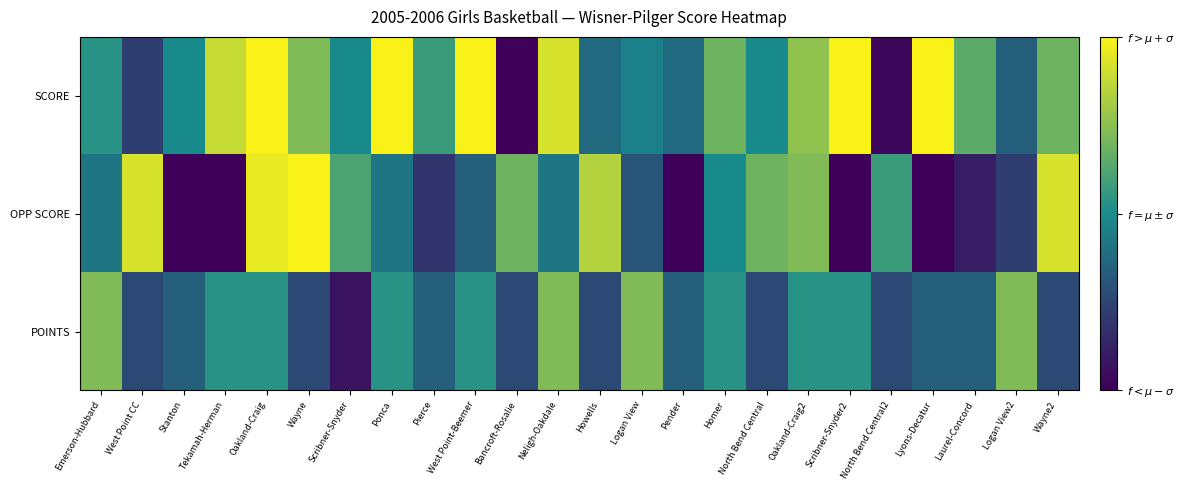

Reading right to left, what are all the values shown in this chart?

SCORE: Wayne2=49	Logan View2=40	Laurel-Concord=48	Lyons-Decatur=65	North Bend Central2=32	Scribner-Snyder2=60	Oakland-Craig2=51	North Bend Central=44	Homer=49	Pender=41	Logan View=43	Howells=41	Neligh-Oakdale=55	Bancroft-Rosalie=29	West Point-Beemer=62	Pierce=46	Ponca=61	Scribner-Snyder=44	Wayne=50	Oakland-Craig=59	Tekamah-Herman=54	Stanton=44	West Point CC=37	Emerson-Hubbard=45
OPP SCORE: Wayne2=55	Logan View2=37	Laurel-Concord=34	Lyons-Decatur=29	North Bend Central2=46	Scribner-Snyder2=31	Oakland-Craig2=50	North Bend Central=49	Homer=44	Pender=20	Logan View=39	Howells=53	Neligh-Oakdale=42	Bancroft-Rosalie=49	West Point-Beemer=40	Pierce=36	Ponca=42	Scribner-Snyder=47	Wayne=58	Oakland-Craig=56	Tekamah-Herman=29	Stanton=30	West Point CC=55	Emerson-Hubbard=42
POINTS: Wayne2=38	Logan View2=50	Laurel-Concord=40	Lyons-Decatur=40	North Bend Central2=38	Scribner-Snyder2=45	Oakland-Craig2=45	North Bend Central=38	Homer=45	Pender=40	Logan View=50	Howells=38	Neligh-Oakdale=50	Bancroft-Rosalie=38	West Point-Beemer=45	Pierce=40	Ponca=45	Scribner-Snyder=33	Wayne=38	Oakland-Craig=45	Tekamah-Herman=45	Stanton=40	West Point CC=38	Emerson-Hubbard=50